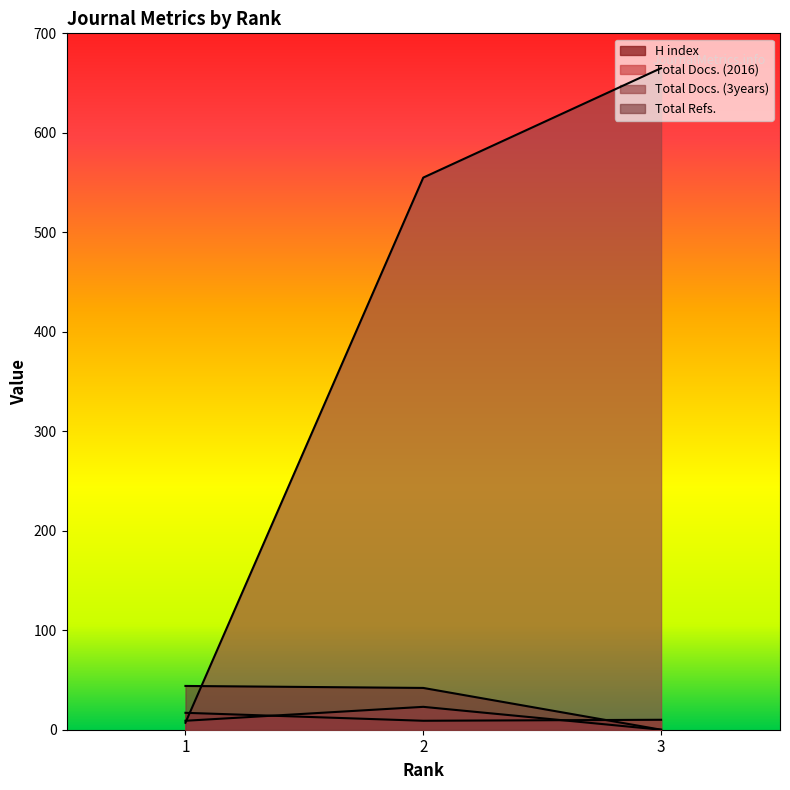

The Total Refs. series shows 42 at 2. True or false?

True